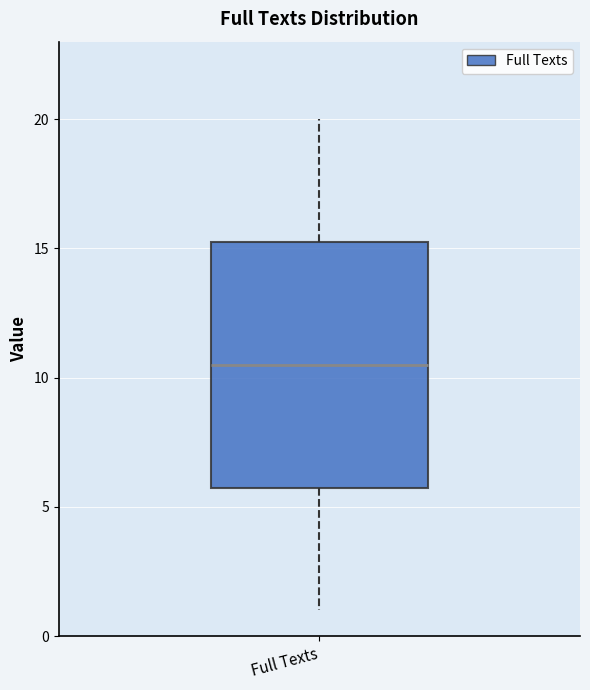

Transcribe this box plot: give where the median line is, the range the box spans, and where the two whiskers end, as read against the y-axis. The values are not printed on the chart, so give them approximately, as read against the axis.

median 10.5, box 6.0 to 15.5, whiskers 1.0 to 20.0